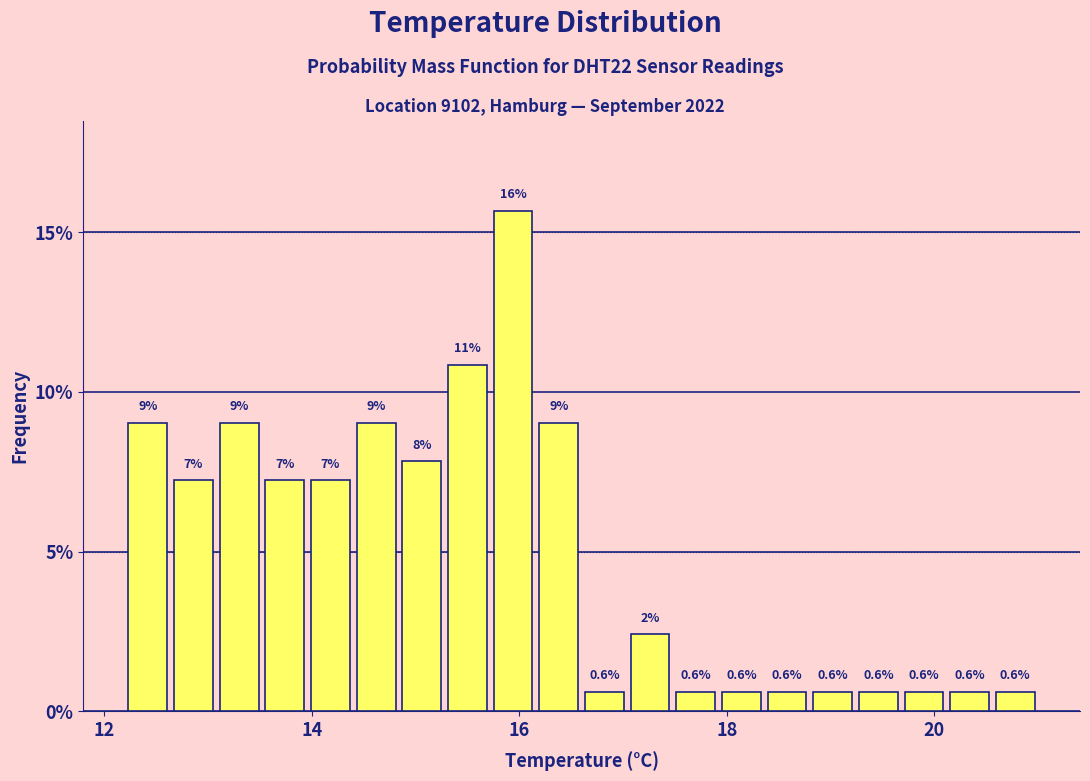

Around what value on the x-axis is the tallest bar? Give the approximate position of its centre, as read against the axis.

16.0